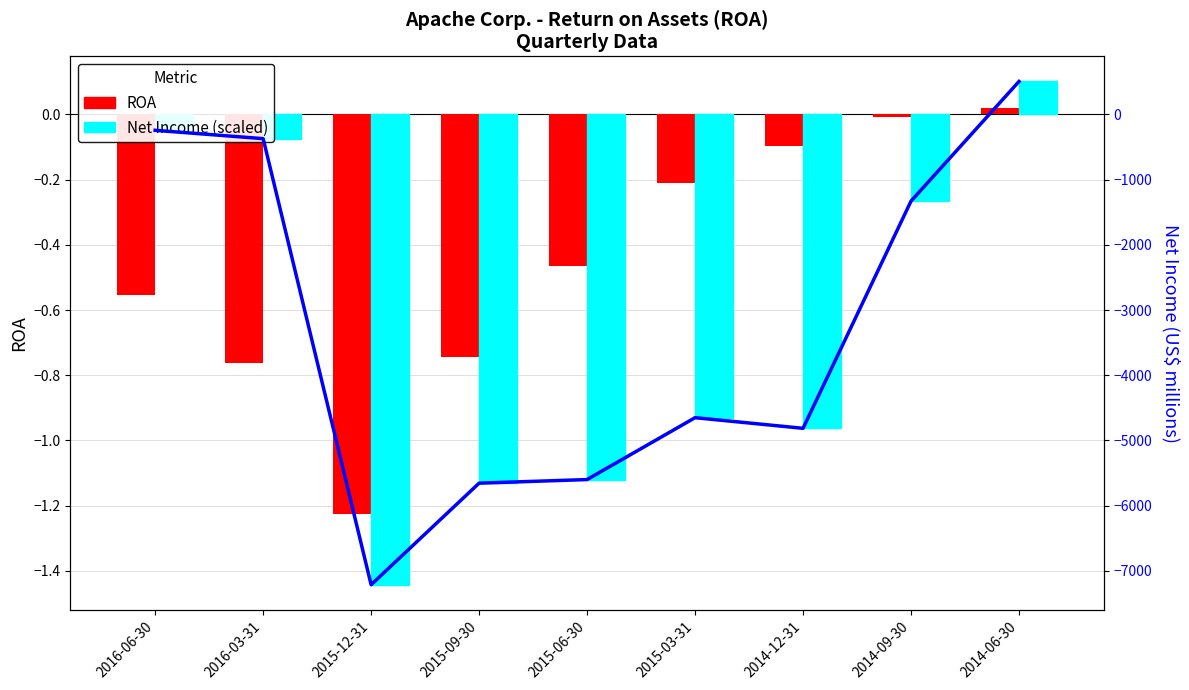

What is the difference between the second highest and minimum values in the Net Income (scaled /5000) series?

1.4